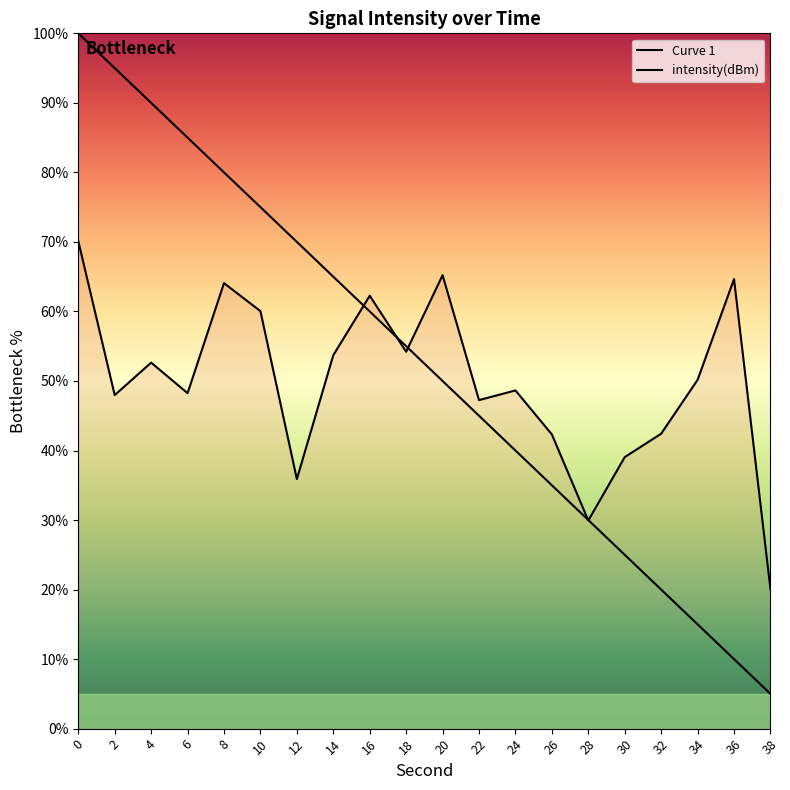

What is the value of the 18th point from the left?

50.2